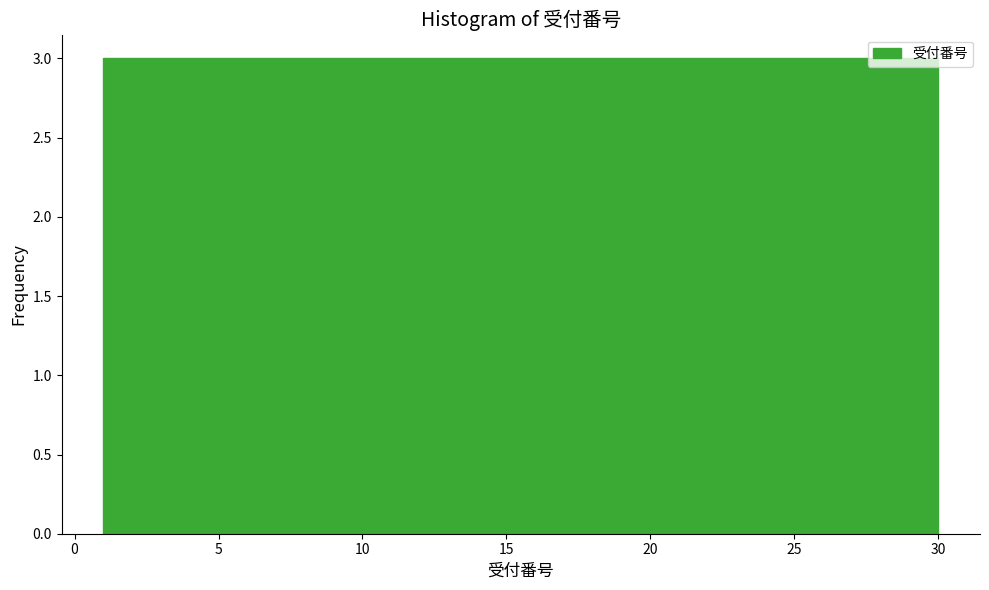

What is the height of the bar covering 9.7 to 12.6 on the x-axis? Neither the bar edges nor the heights are printed on the chart, so give them approximately, as read against the axes.

3